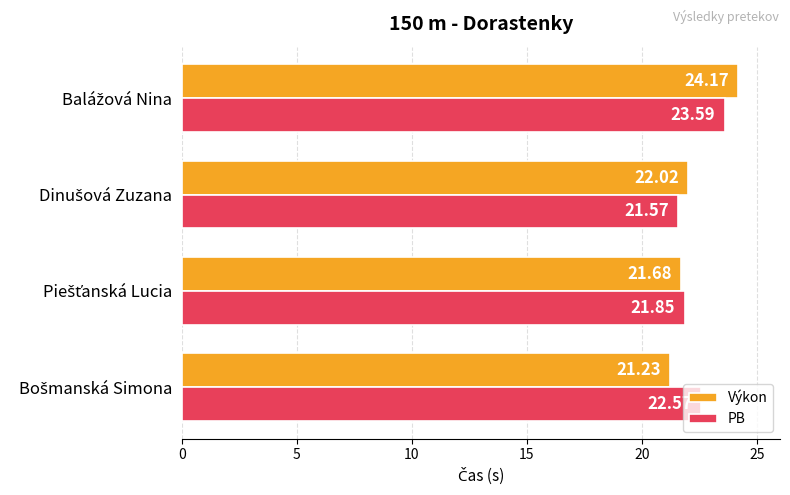

Which series has the largest total across all categories?

PB